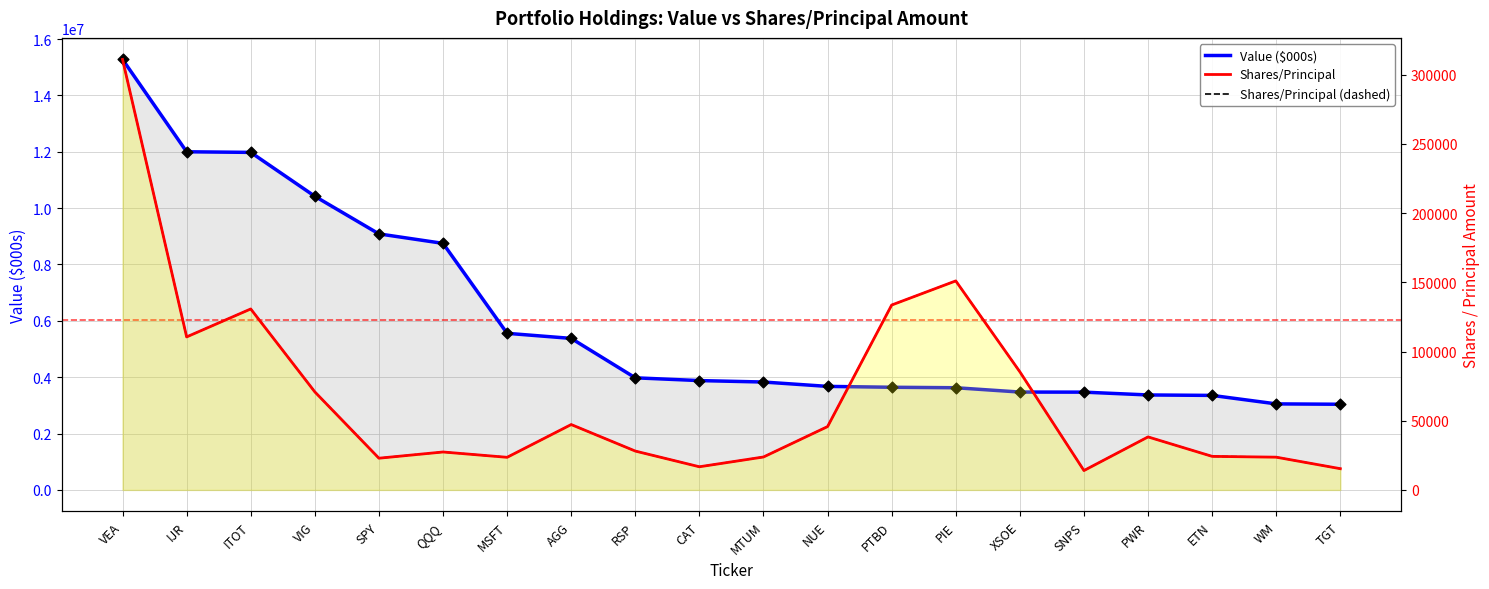

At how many categories does at least one series exceed 1655593?

20